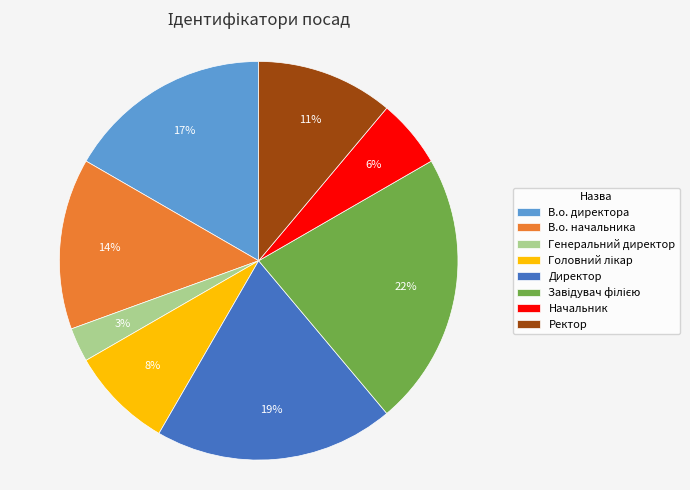

Approximately how many times larger is the value at Ректор compared to В.о. начальника?

0.8